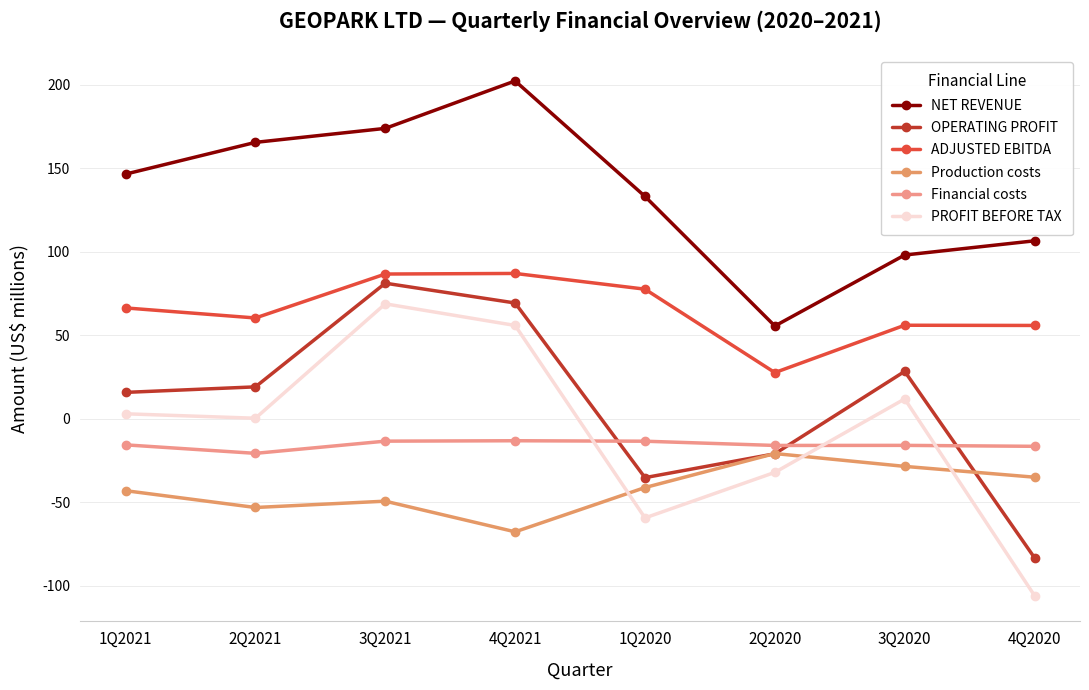

Which category has the lowest value across all series?

4Q2020